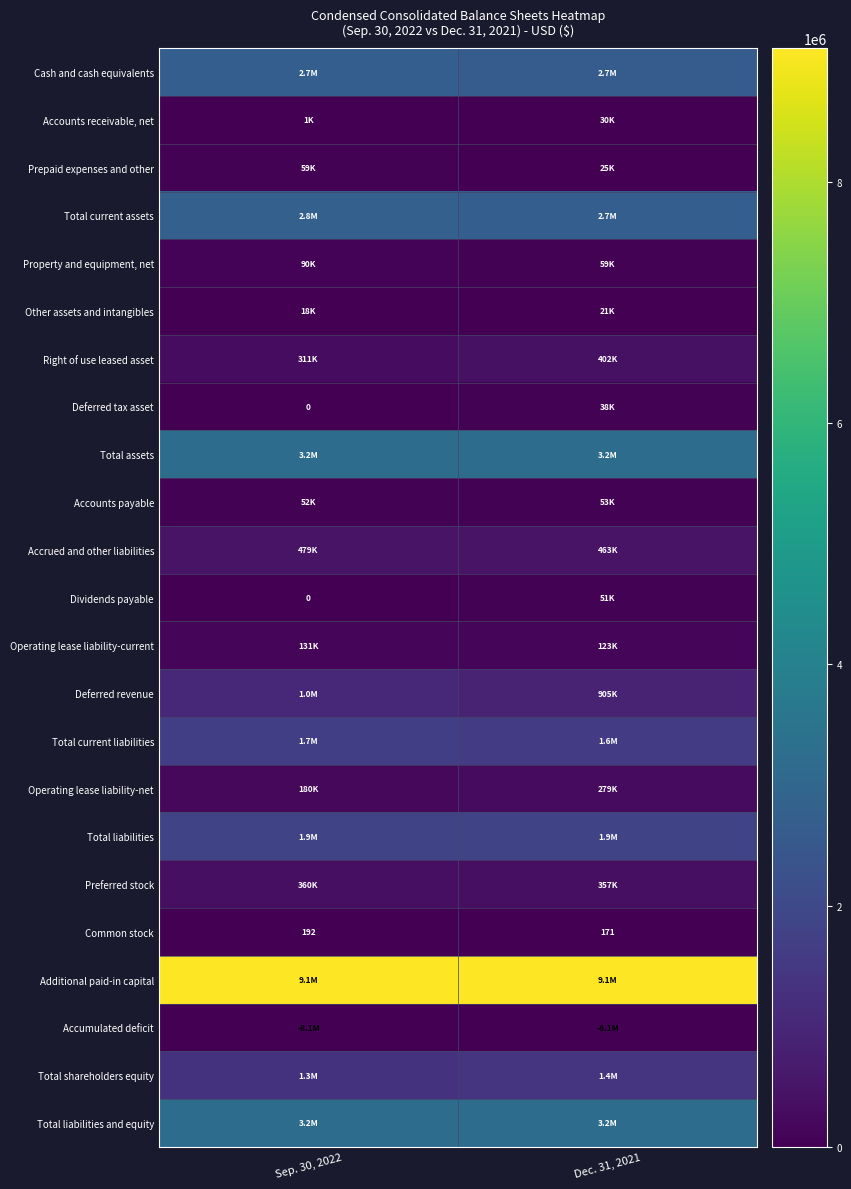

The Common stock series shows 94 at Dec. 31, 2021. True or false?

False